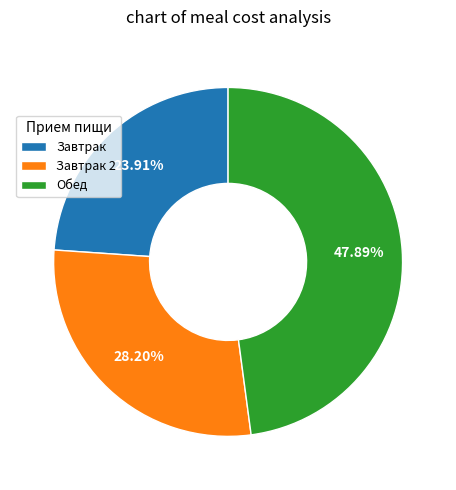

Approximately how many times larger is the value at Завтрак compared to Обед?

0.5